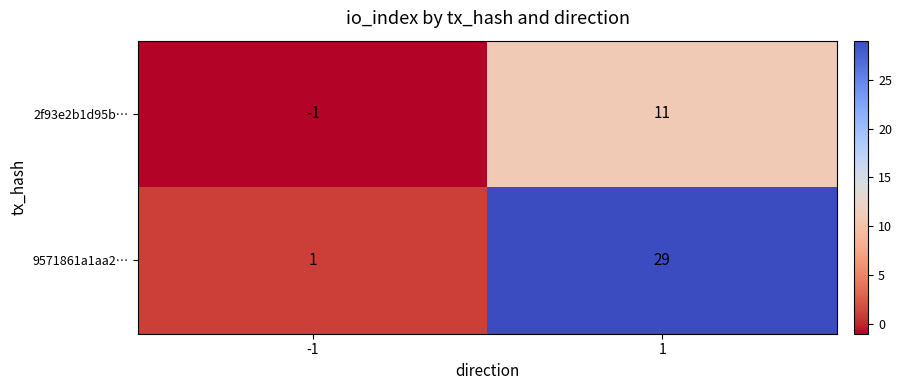

Which series has the largest range (max minus min)?

9571861a1aa2…